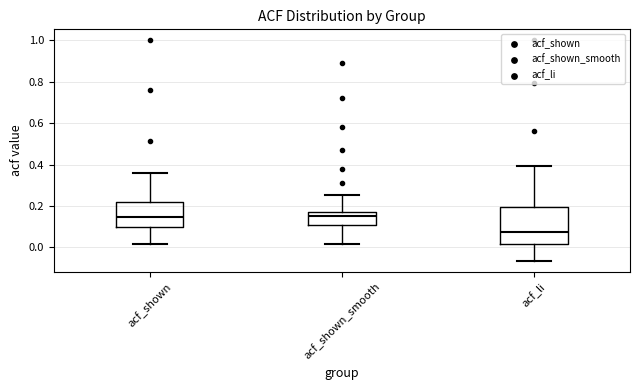

Comparing the boxes themselves (not the whiskers), which one is the tallest?

acf_li